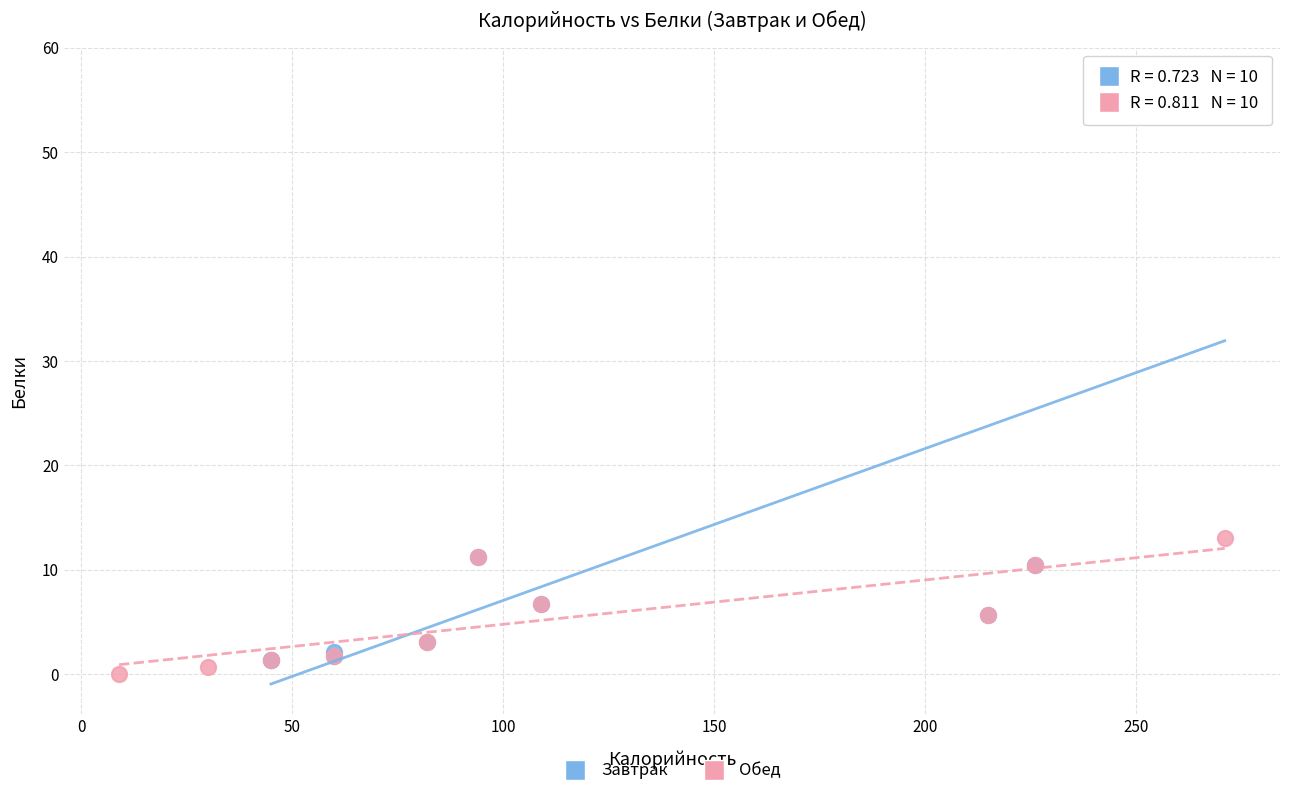

Which series reaches the maximum Y coordinate?

Завтрак